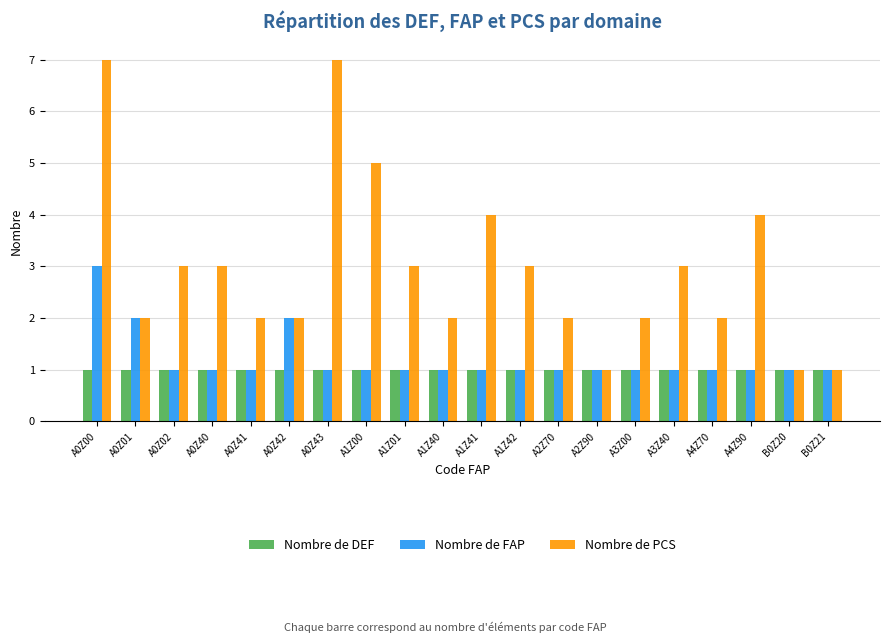

How many Nombre de PCS values are between 2 and 4?

14